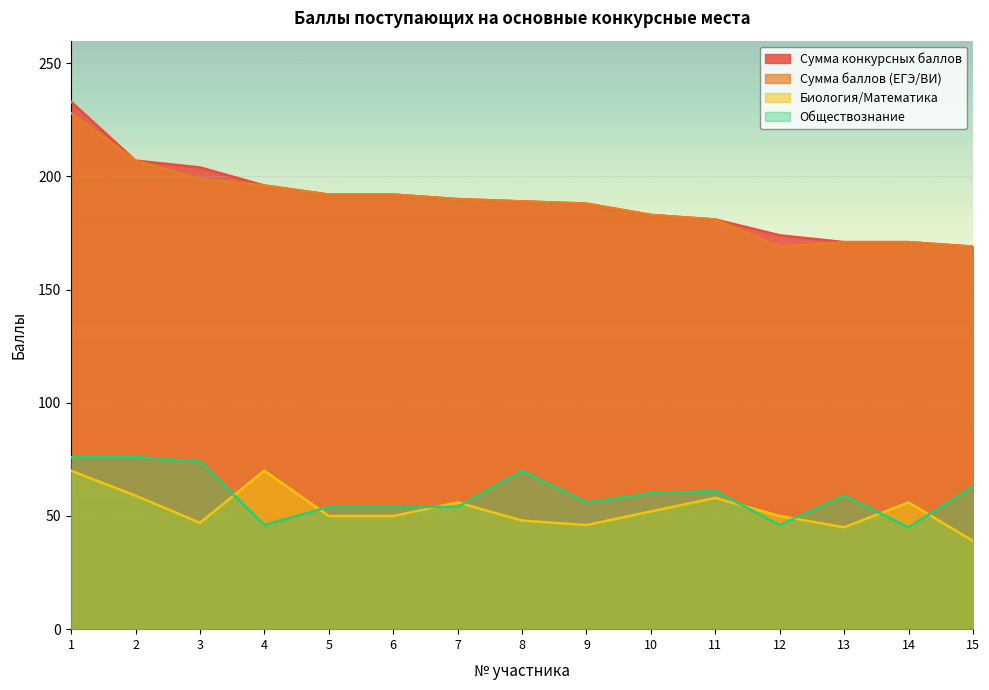

How many lines are shown in the chart?

4